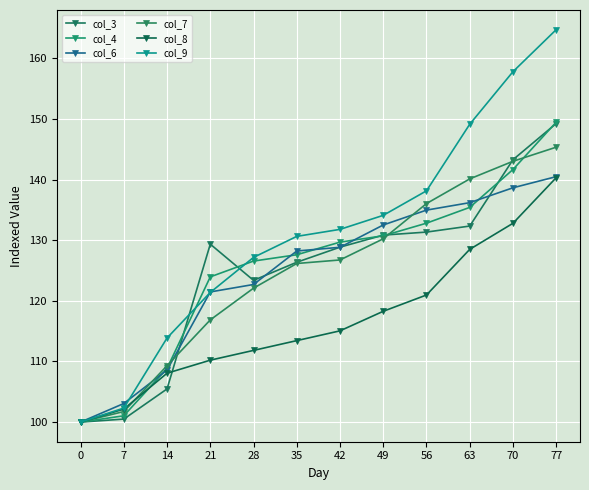

True or false: col_4 has a value of 108.9 at 14.

True